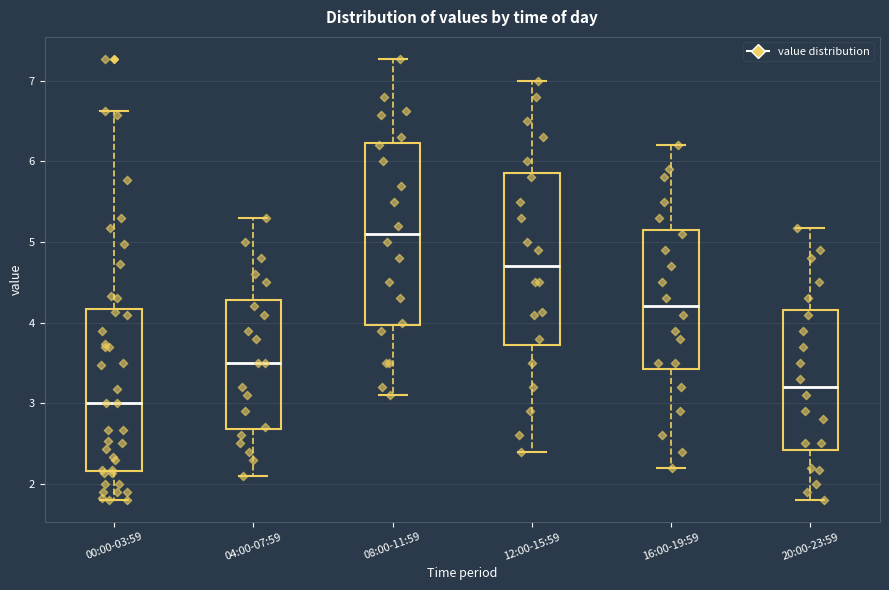

Reading left to right, transcribe this box plot: for each box, give where its median line is, the range the box spans, and where its two whiskers end, as read against the y-axis. The values are not printed on the chart, so give them approximately, as read against the axis.

00:00-03:59: median 3.0, box 2.2 to 4.2, whiskers 1.8 to 6.6
04:00-07:59: median 3.5, box 2.7 to 4.3, whiskers 2.1 to 5.3
08:00-11:59: median 5.1, box 4.0 to 6.2, whiskers 3.1 to 7.3
12:00-15:59: median 4.7, box 3.7 to 5.9, whiskers 2.4 to 7.0
16:00-19:59: median 4.2, box 3.4 to 5.2, whiskers 2.2 to 6.2
20:00-23:59: median 3.2, box 2.4 to 4.2, whiskers 1.8 to 5.2